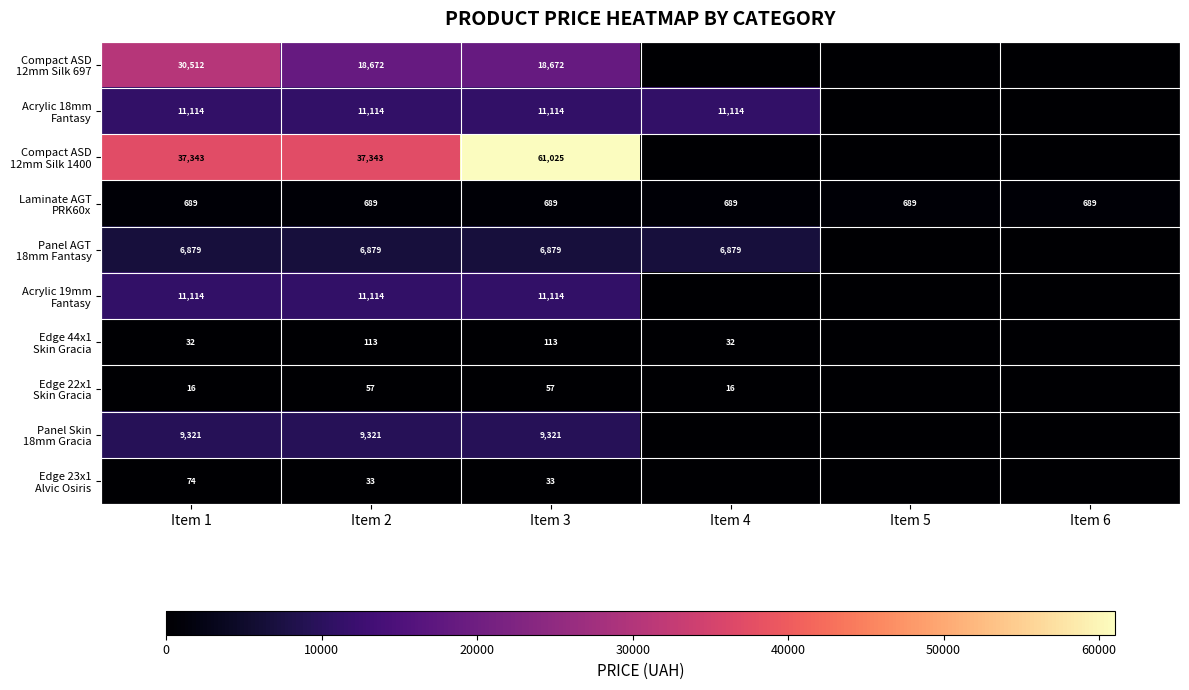

What is the difference between the maximum and minimum values in the Edge 23x1 Alvic Osiris series?

73.8